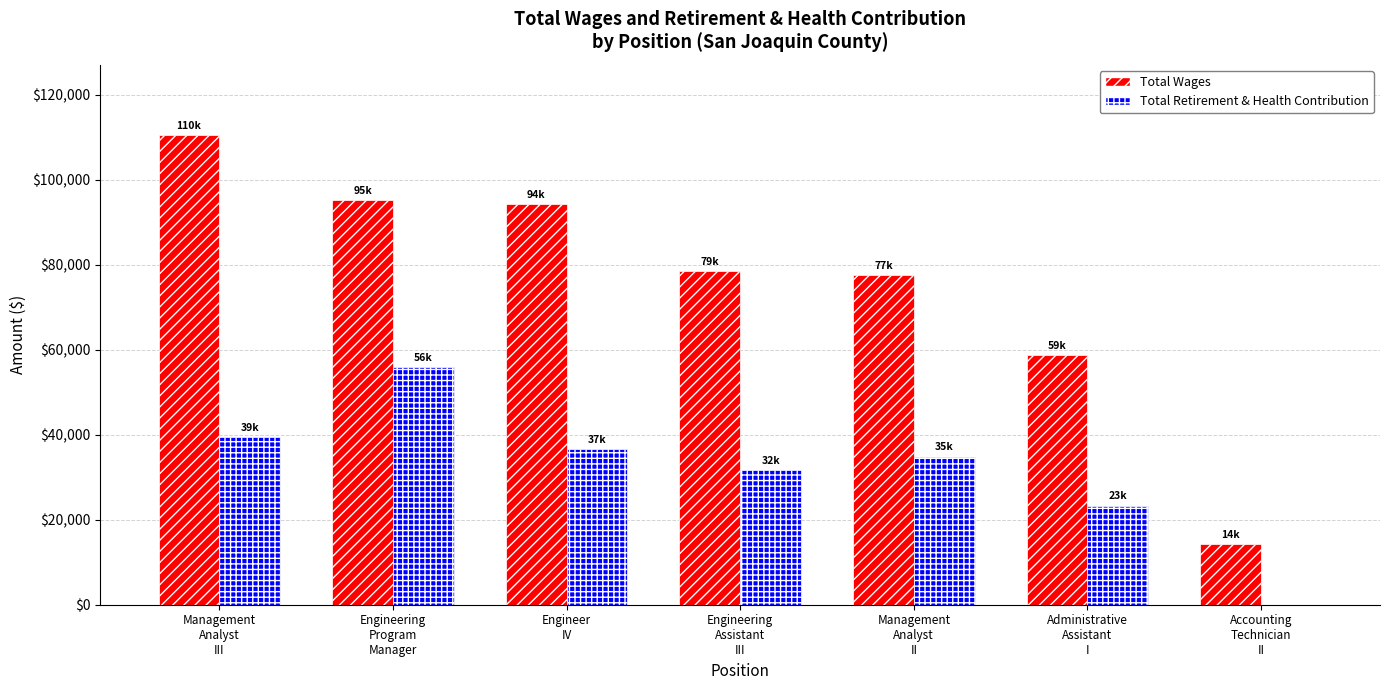

Is it true that Total Wages equals 95243 at Engineering
Program
Manager?

True